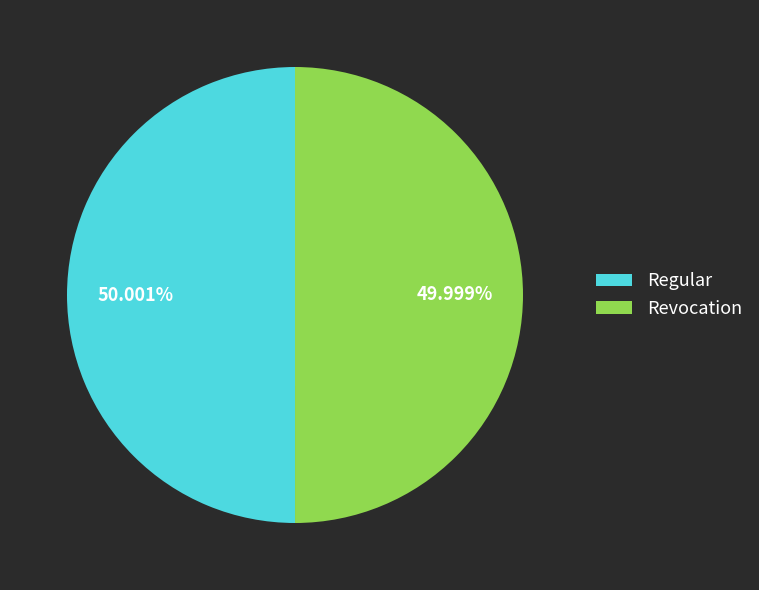

What is the ratio of the value at Revocation to the value at Regular?

1.0